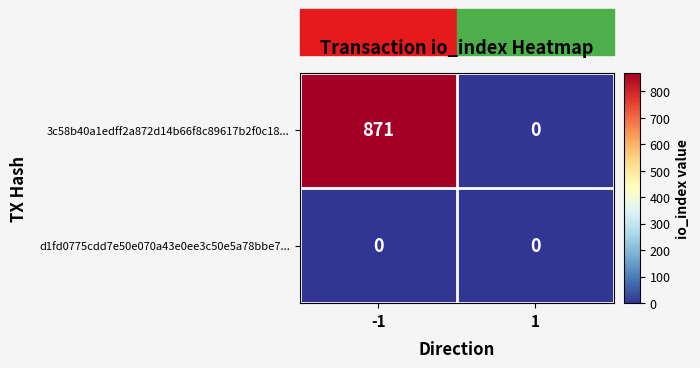

What is the difference between the maximum and minimum values in the 3c58b40a1edff2a872d14b66f8c89617b2f0c18... series?

871